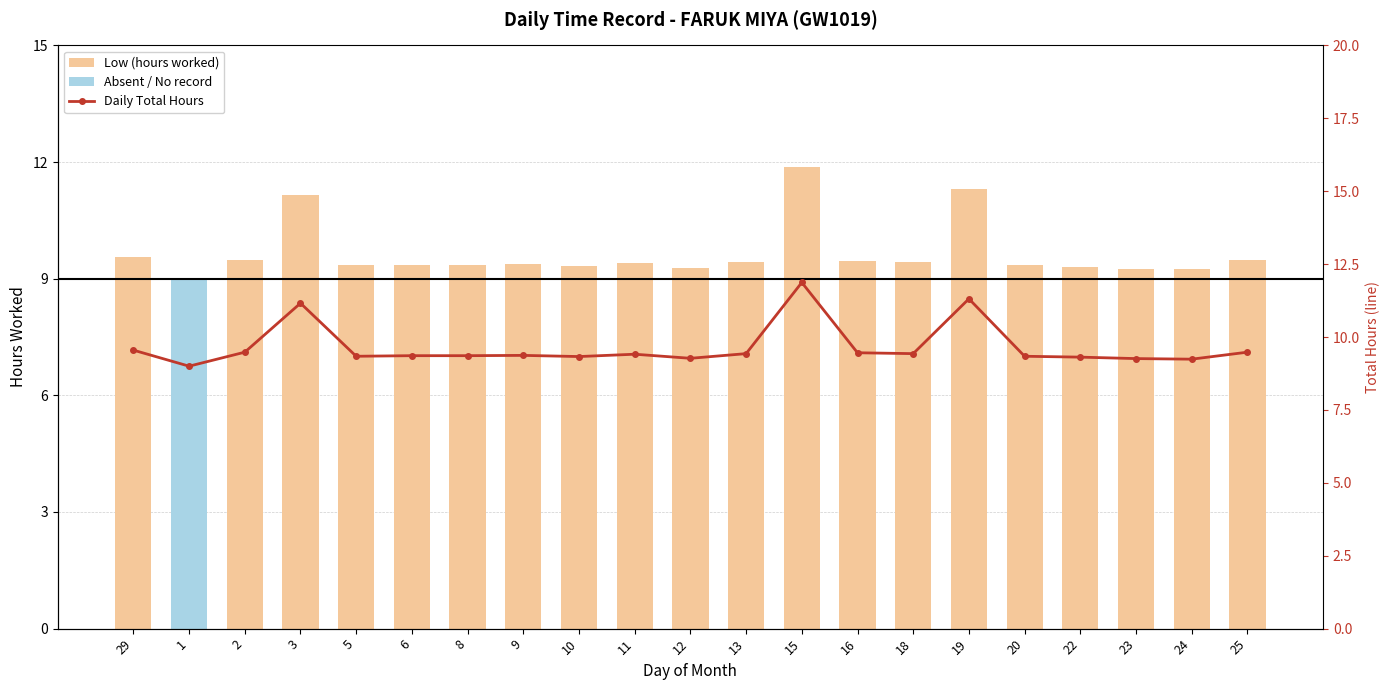

Where is Low (hours worked) nearest to the value 5?

24